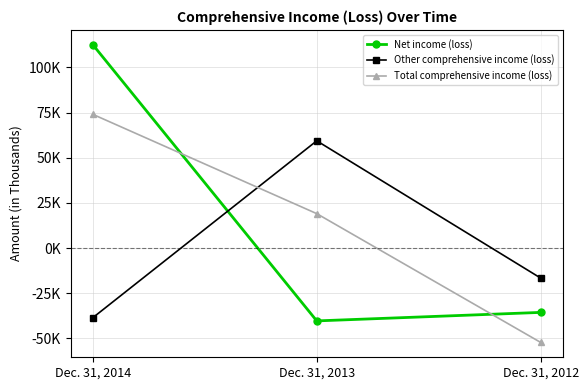

Is this an area chart (filled region under the line)?

No